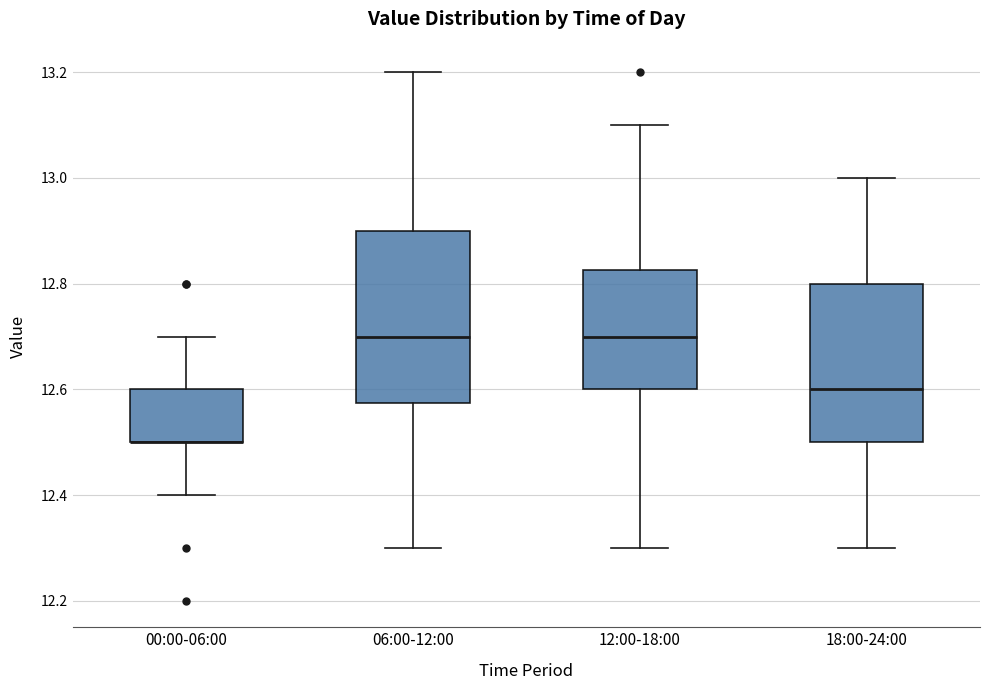

Where does the upper whisker of the box for 18:00-24:00 end on the y-axis? The values are not printed on the chart, so give them approximately, as read against the axis.

13.00